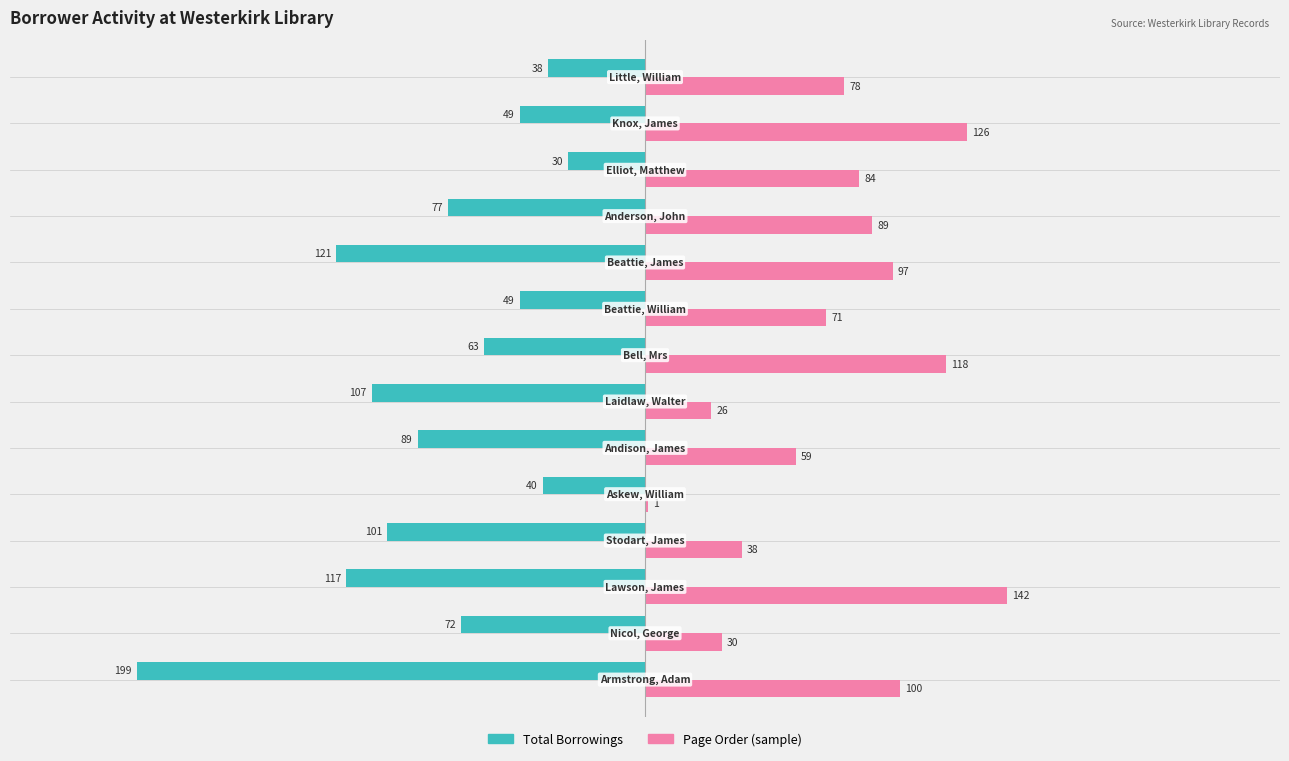

Which series has the largest total across all categories?

Page Order (sample)